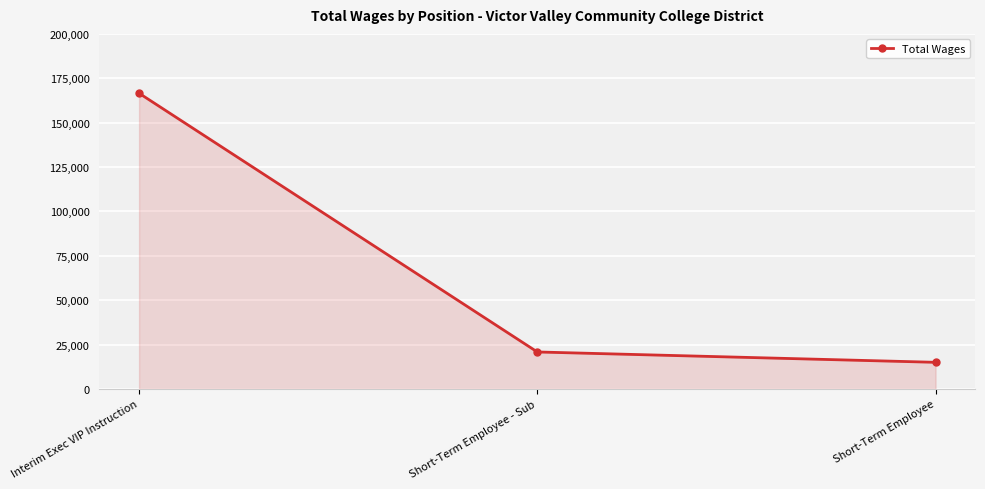

True or false: the data shows 20854 at Short-Term Employee - Sub.

True